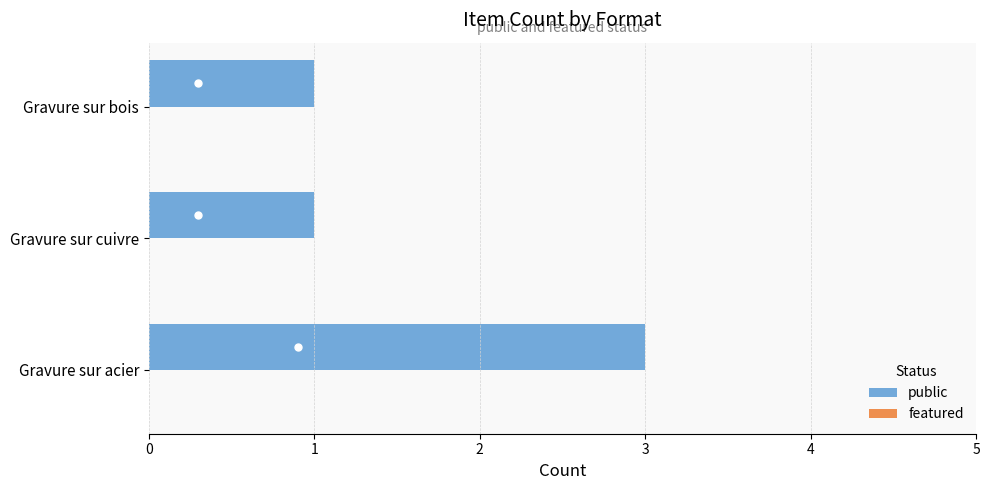

Does the chart contain any negative values?

No